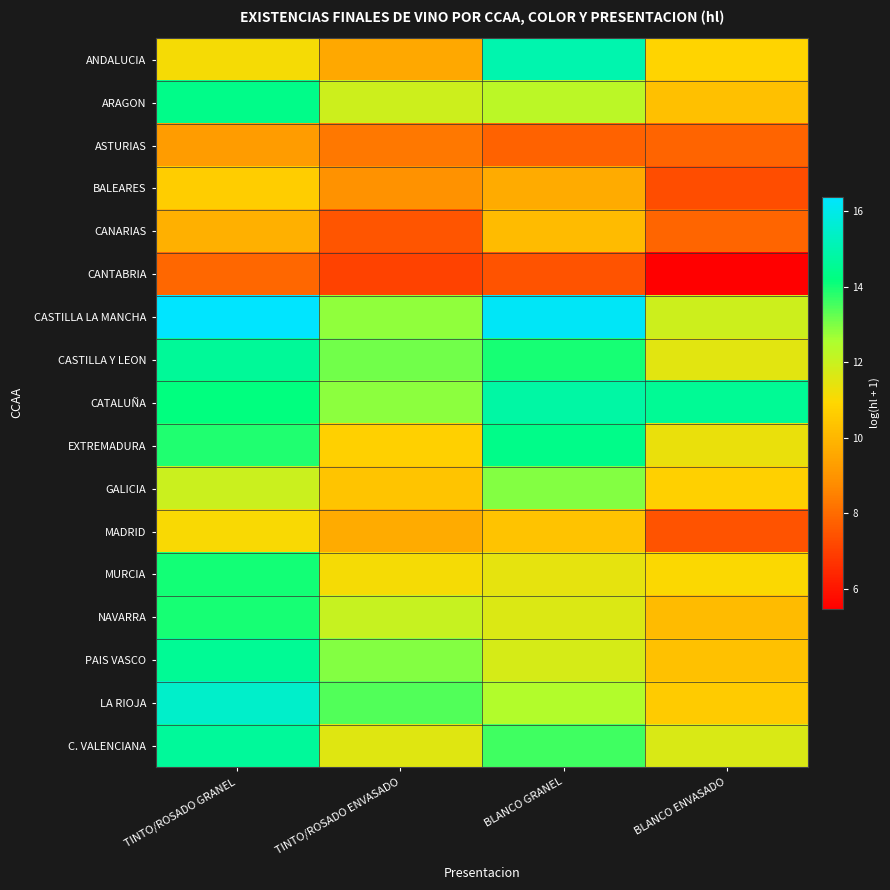

Which category has the lowest value across all series?

BLANCO ENVASADO